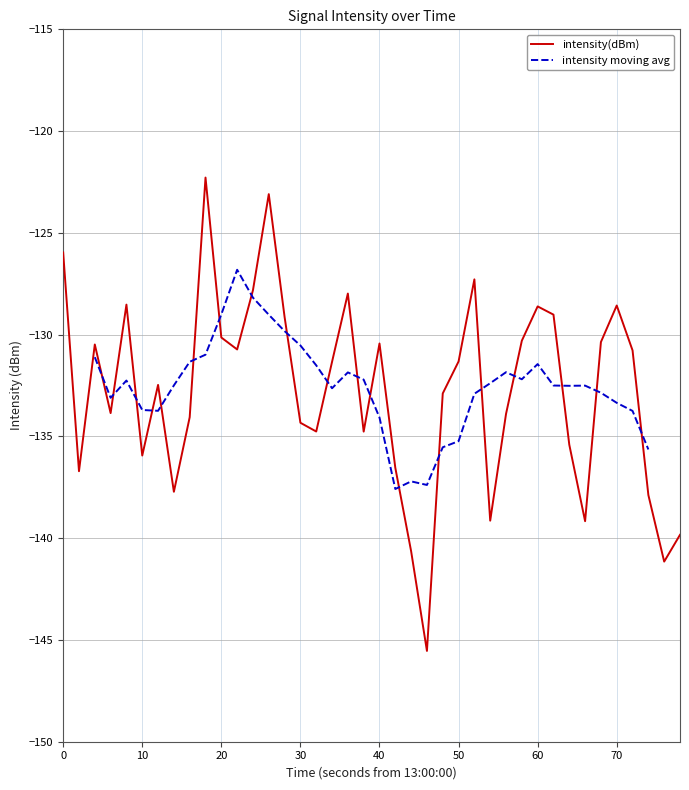

What is the minimum value for intensity(dBm)?

-145.5